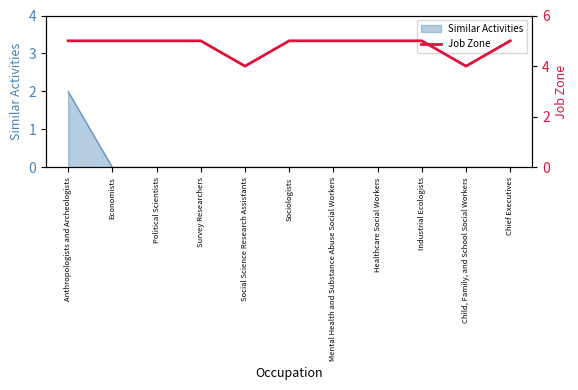

Reading right to left, transcribe all the data shown in this chart.

5	4	5	5	5	5	4	5	5	5	5